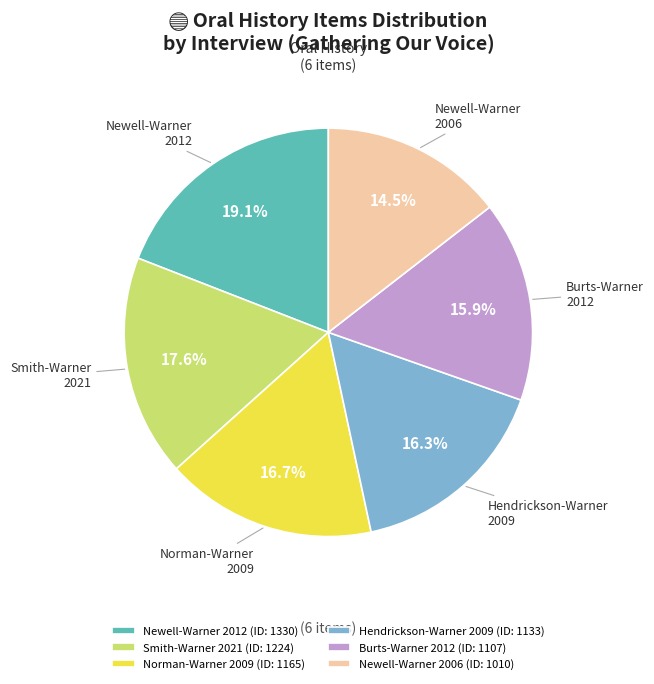

Does Hendrickson-Warner 2009 (ID: 1133) account for over 50% of the chart?

No